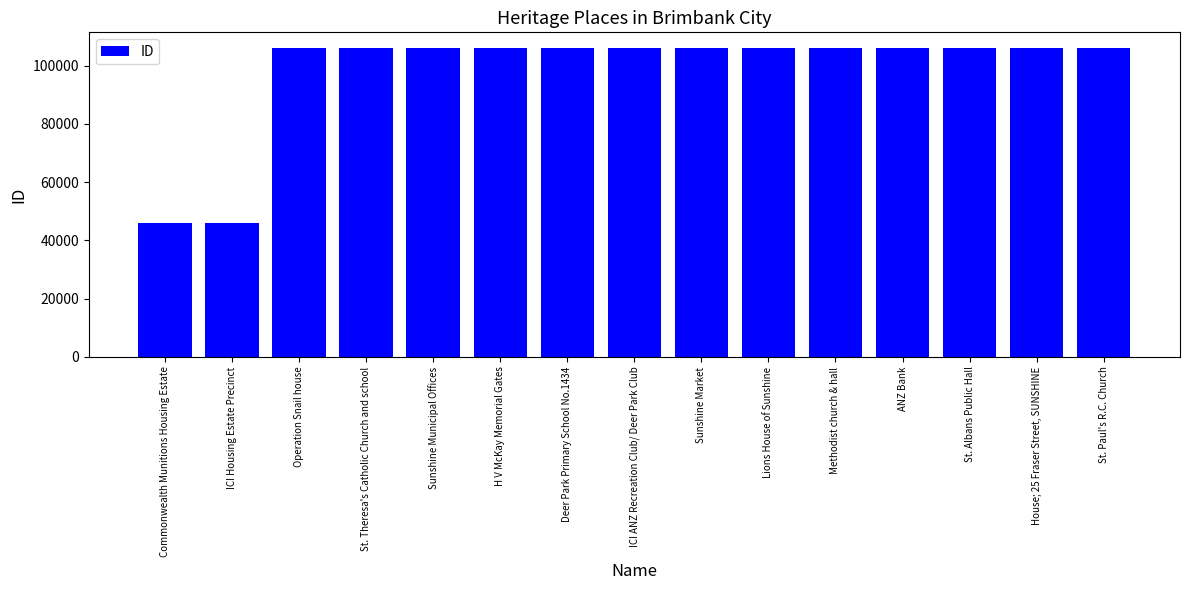

What is the label of the 13th bar from the left?

St. Albans Public Hall